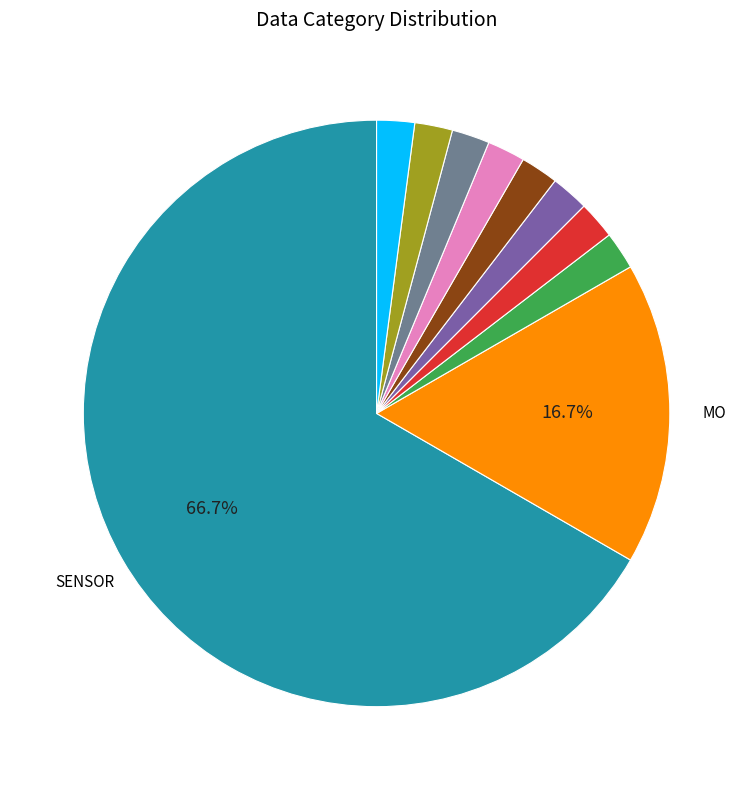

Is there a majority slice in this chart?

Yes